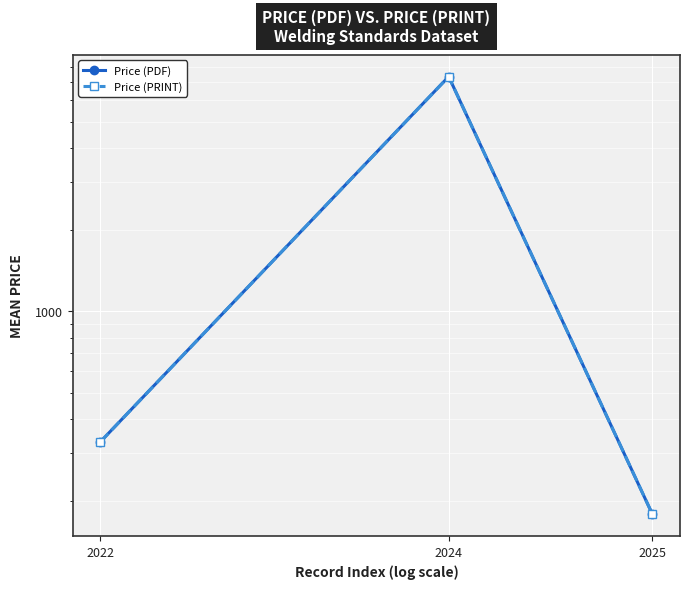

Is the value of Price (PDF) at 2022 greater than the value of Price (PRINT) at 2022?

No